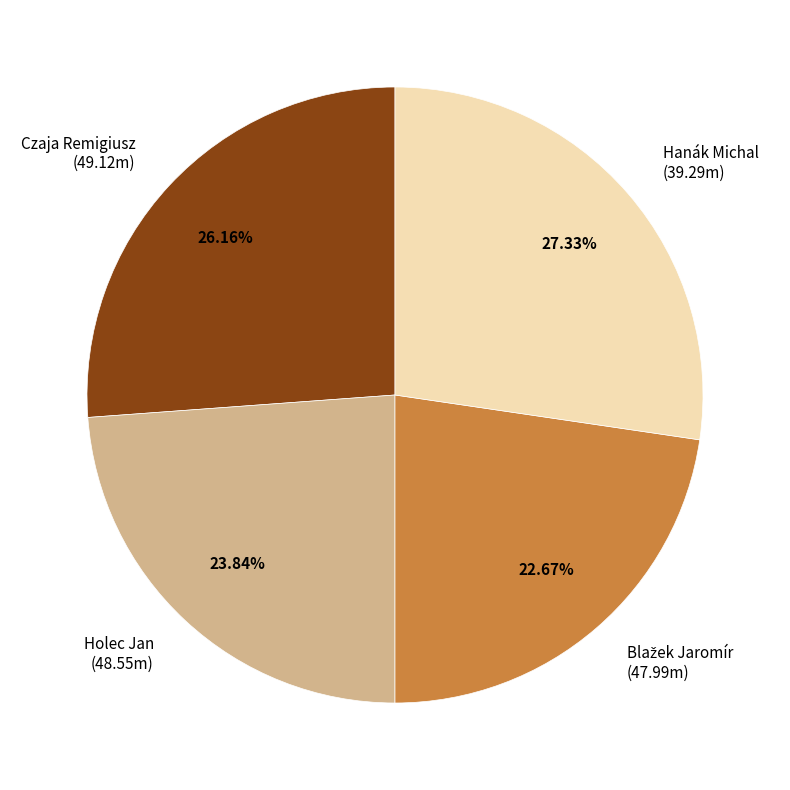

Is it true that Czaja Remigiusz is 32% of the pie?

False